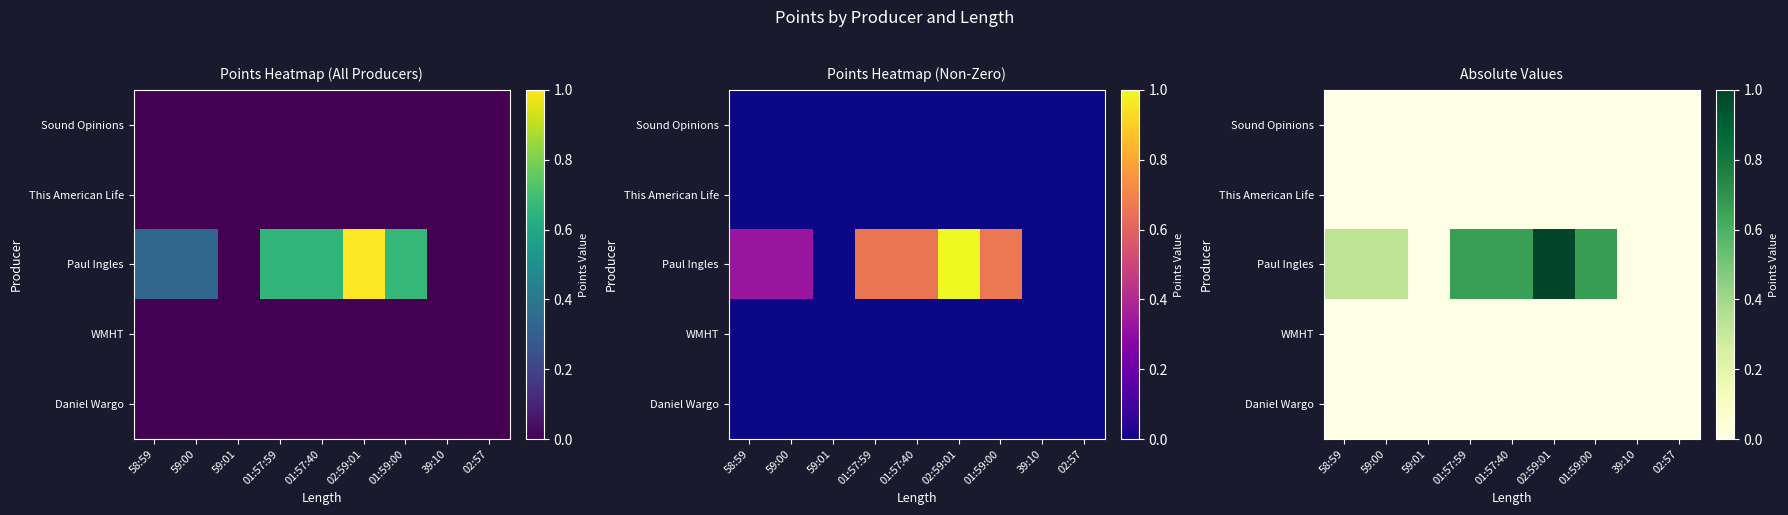

What is the total value across all series at 01:57:40?

0.7